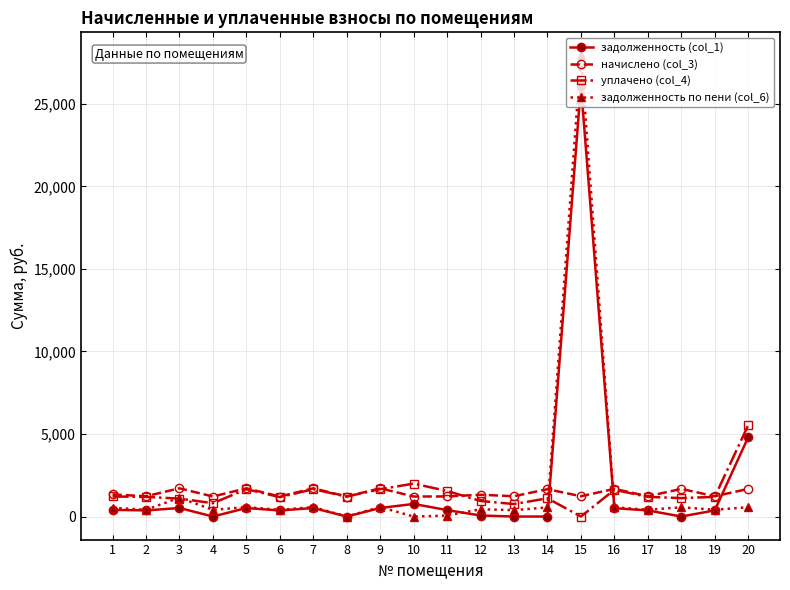

Which series has the widest spread of values?

задолженность по пени (col_6)